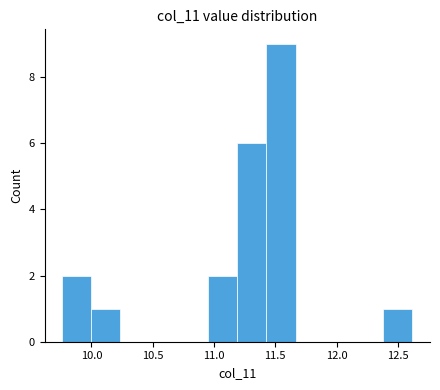

Reading left to right, transcribe this chart: for each bar, give the range it covers on the x-axis and its height. Neither the bar edges nor the heights are printed on the chart, so give them approximately, as read against the axes.

9.75 to 10.00: 2
10.00 to 10.25: 1
10.25 to 10.50: 0
10.50 to 10.70: 0
10.70 to 10.95: 0
10.95 to 11.20: 2
11.20 to 11.45: 6
11.45 to 11.65: 9
11.65 to 11.90: 0
11.90 to 12.15: 0
12.15 to 12.40: 0
12.40 to 12.60: 1